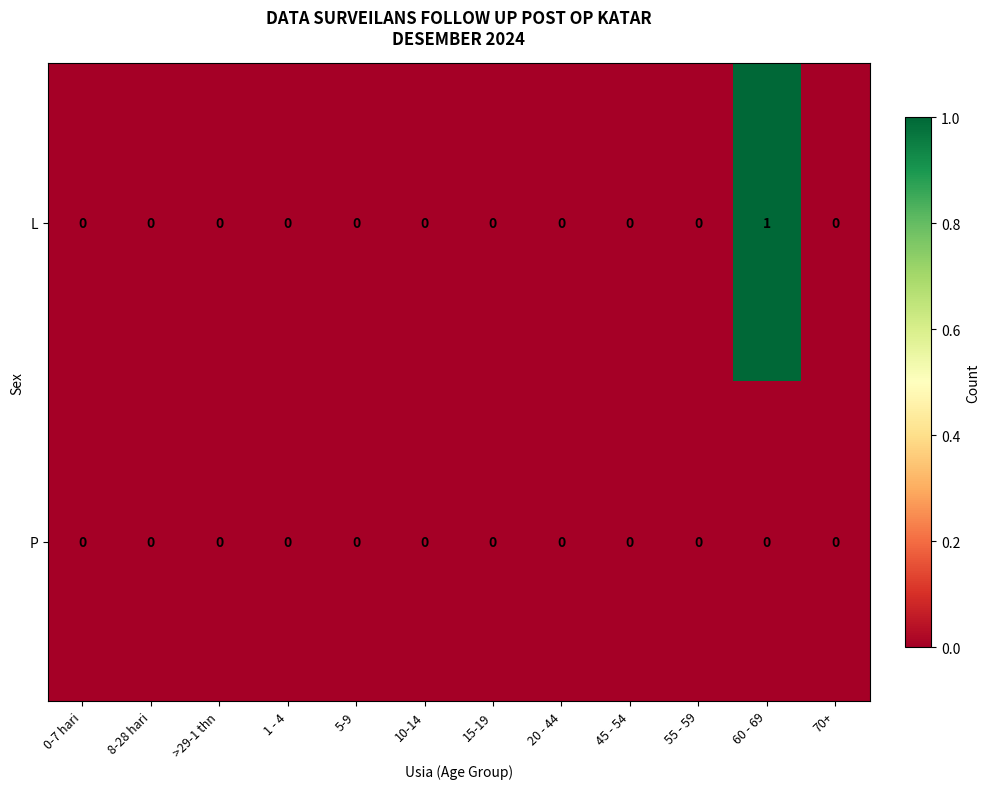

Which series has the largest range (max minus min)?

L